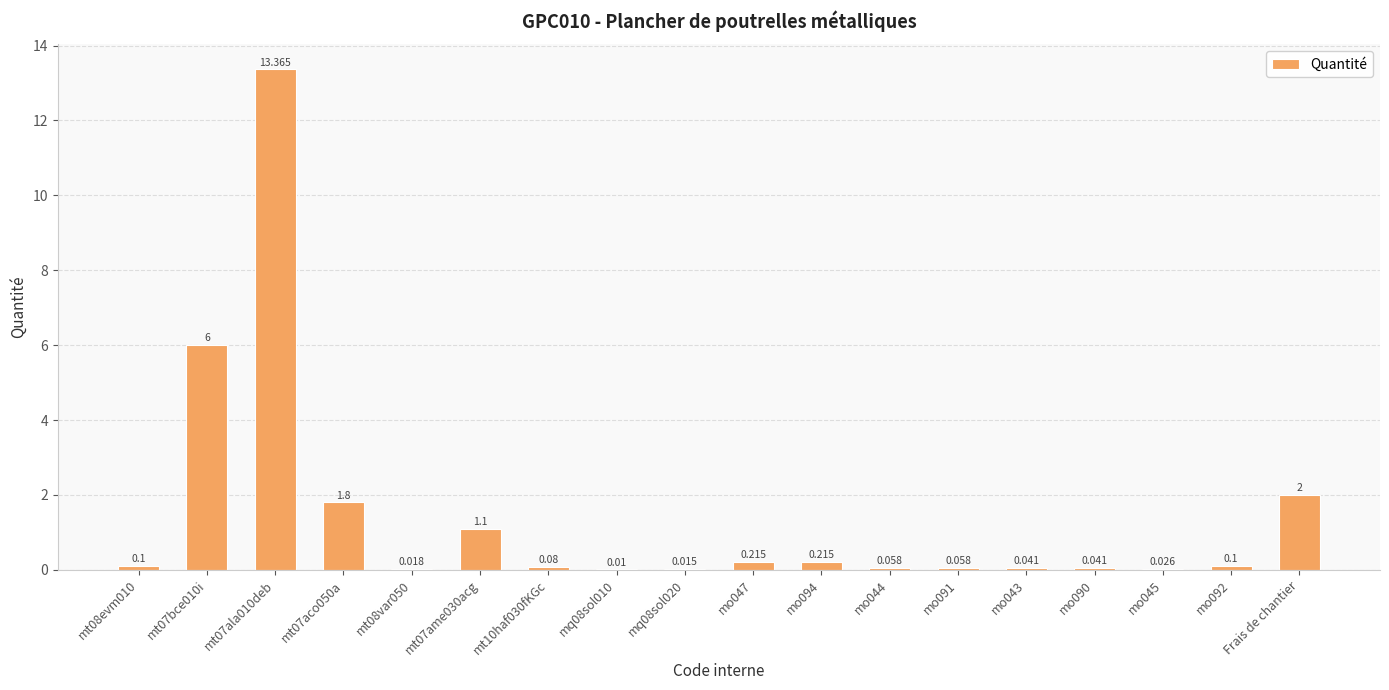

Between mt08evm010 and Frais de chantier, which is larger?

Frais de chantier